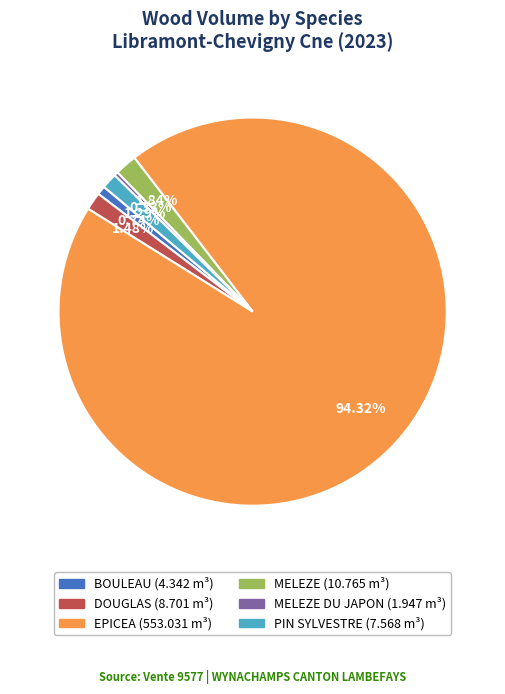

Is there a majority slice in this chart?

Yes